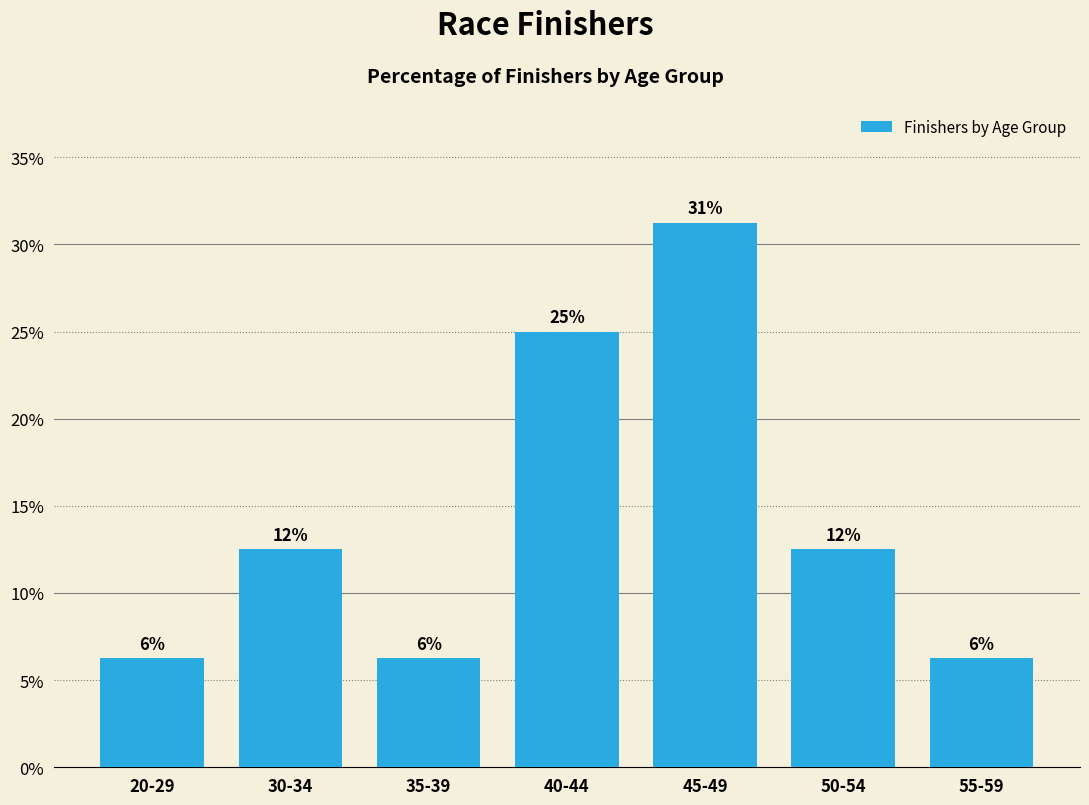

Does the chart contain any negative values?

No